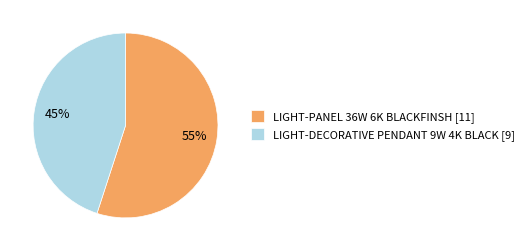

What is the majority slice?

LIGHT-PANEL 36W 6K BLACKFINSH